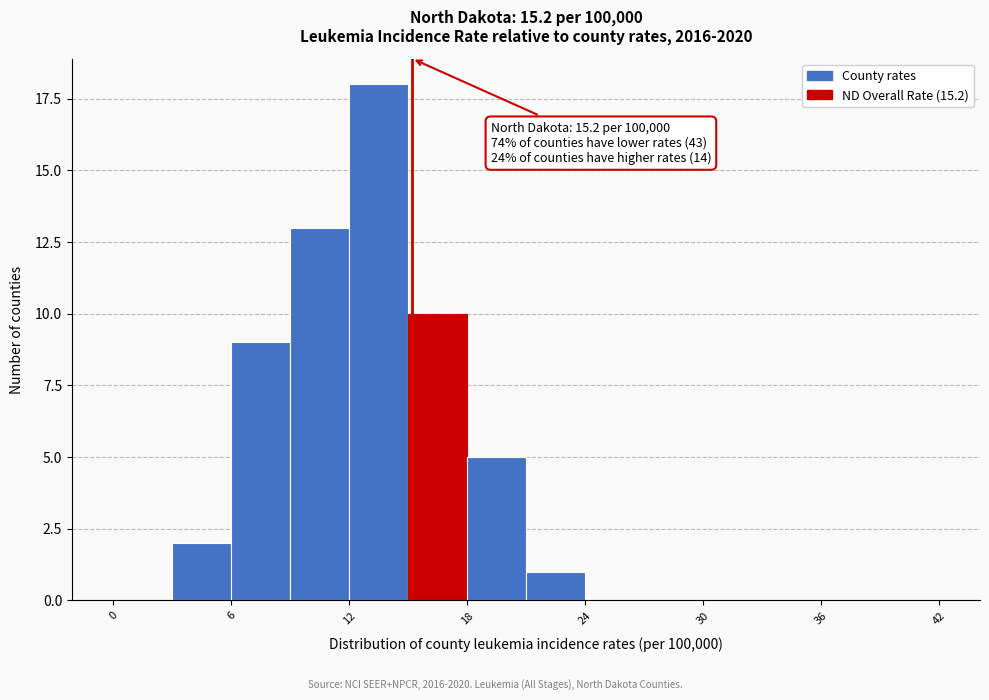

Read against the x-axis, roughly where is the centre of the tallest bar?

14